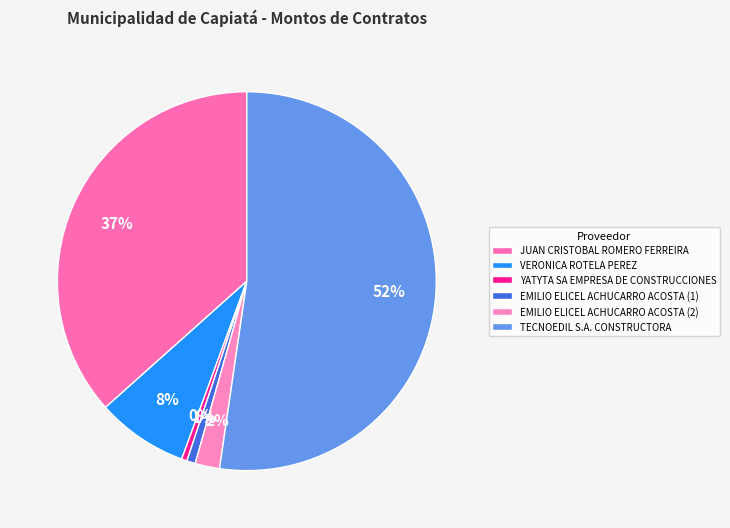

To the nearest percent, what is the difference between the EMILIO ELICEL ACHUCARRO ACOSTA (2) and TECNOEDIL S.A. CONSTRUCTORA slice percentages?

50%